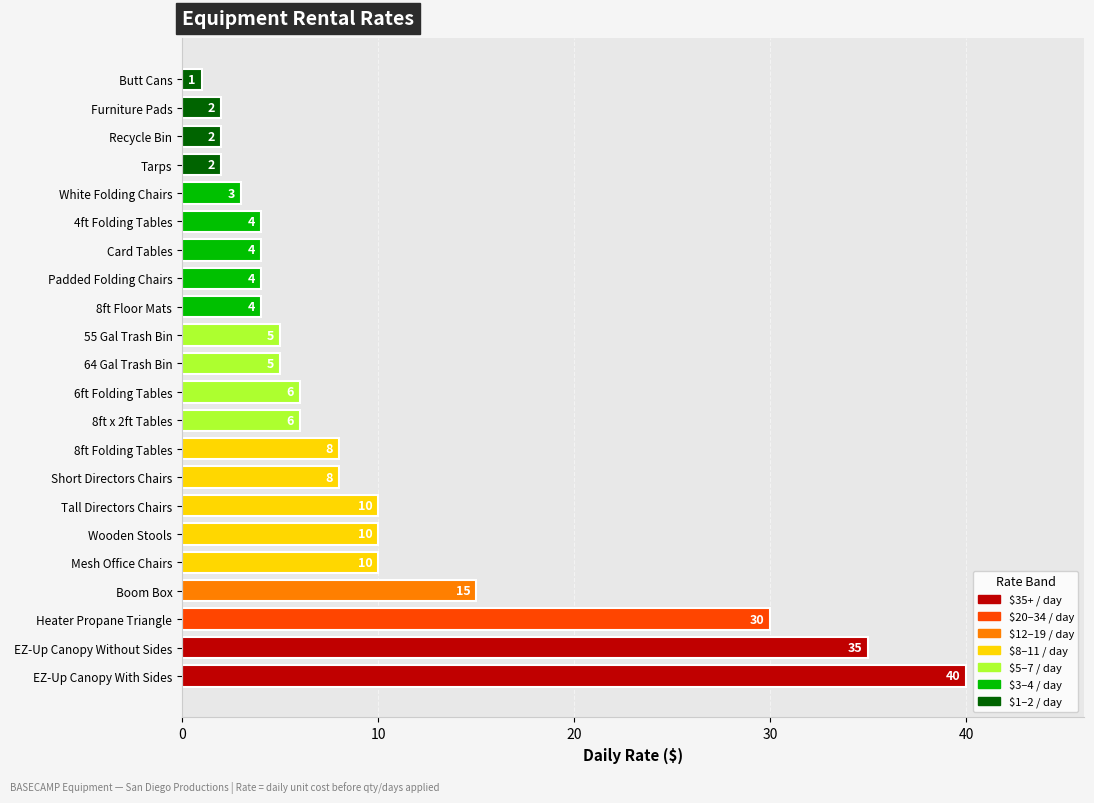

How many bars are there in total?

22